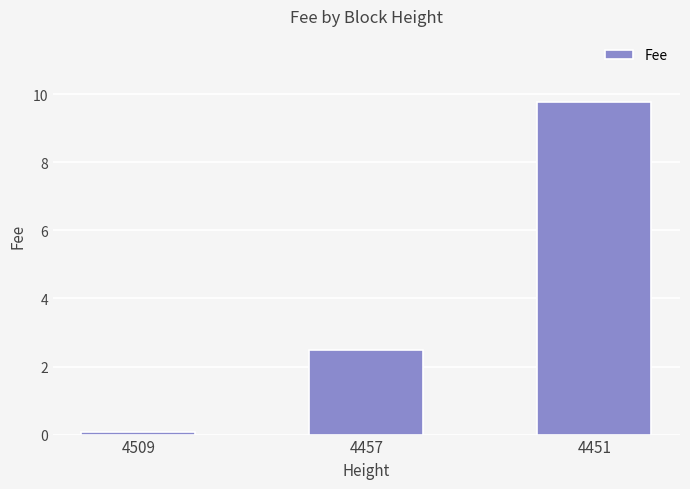

True or false: the data shows 9.8 at 4451.

True